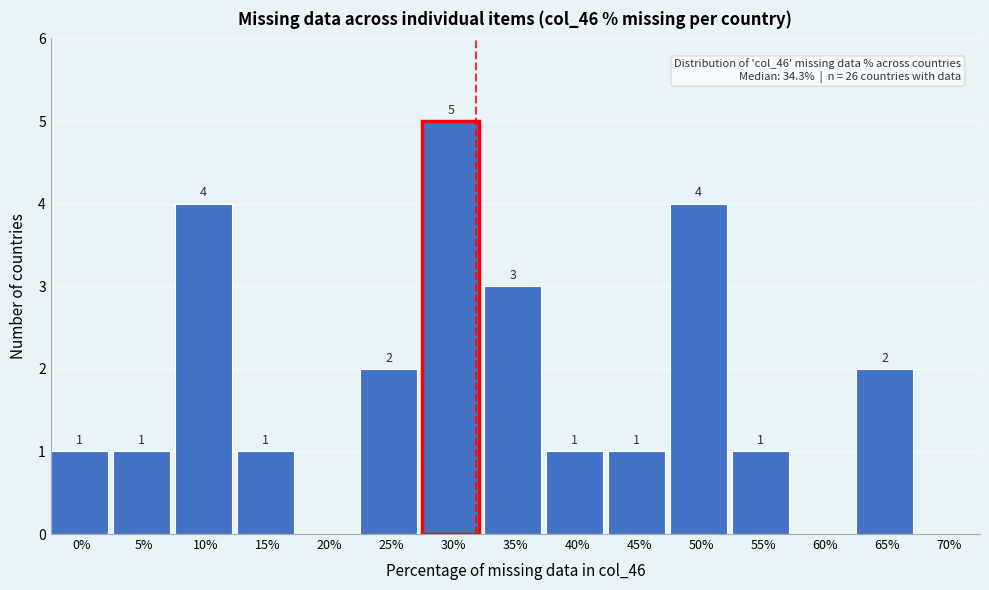

Reading right to left, list all the values displayed in this chart.

70%=0	65%=2	60%=0	55%=1	50%=4	45%=1	40%=1	35%=3	30%=5	25%=2	20%=0	15%=1	10%=4	5%=1	0%=1